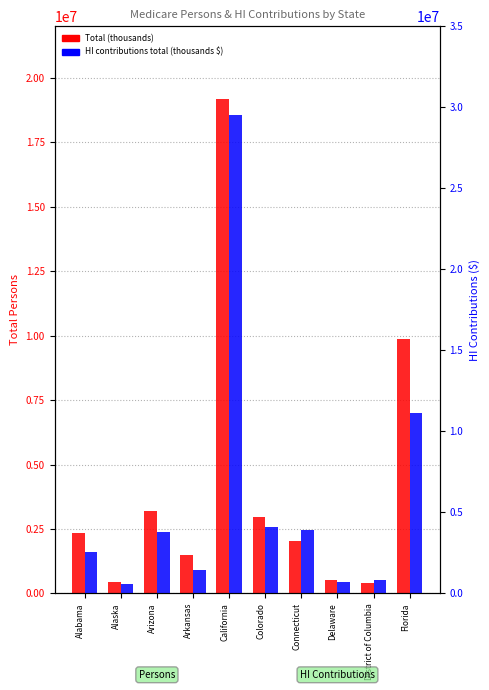

What is the difference between the second highest and second lowest values in the Total (thousands) series?

9427119